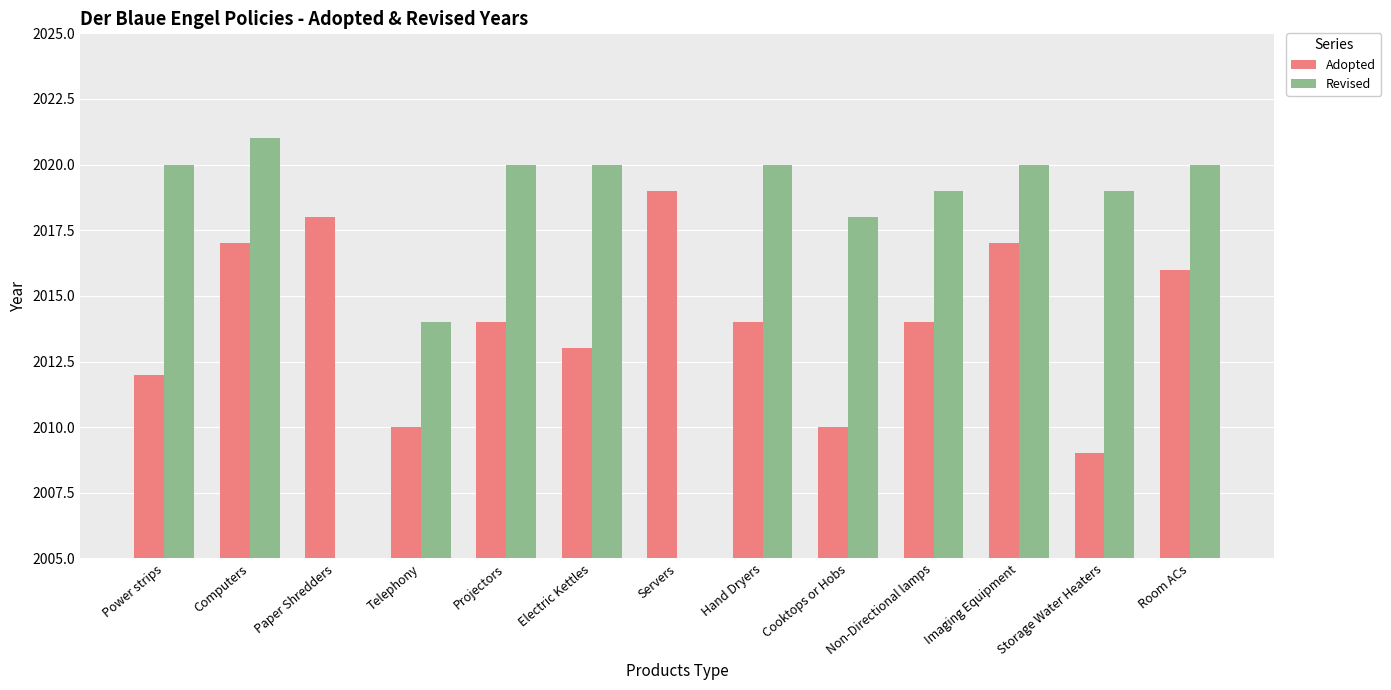

Is it true that Revised equals 2804 at Power strips?

False